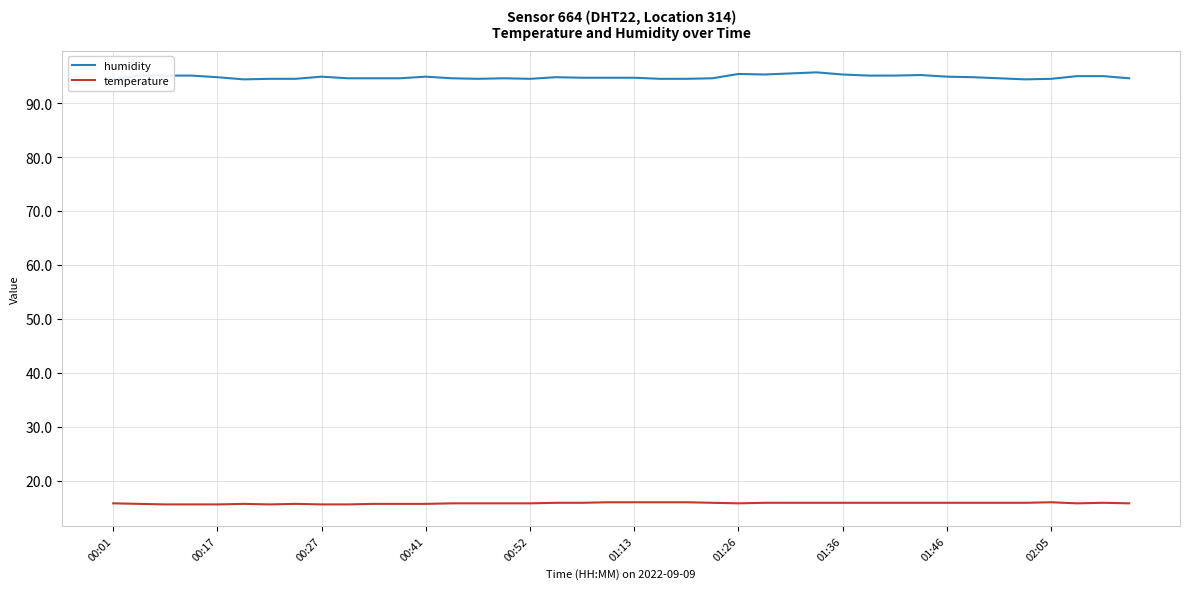

True or false: temperature has a value of 15.8 at 00:52.

True